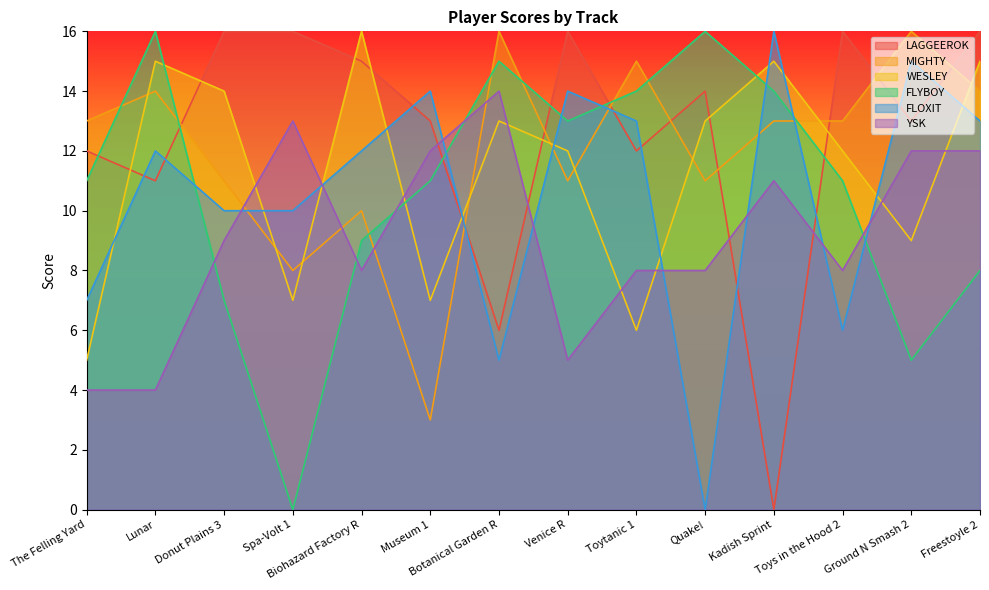

What are all the series names shown in the legend?

LAGGEEROK, MIGHTY, WESLEY, FLYBOY, FLOXIT, YSK